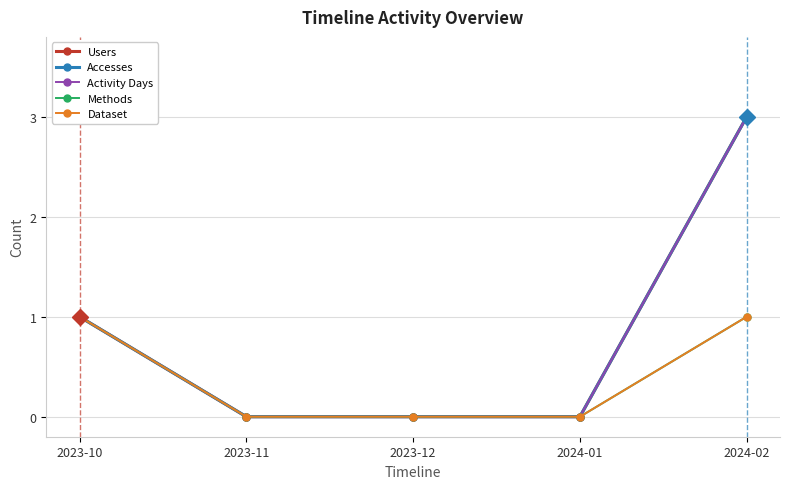

At which category is the sum across all series the highest?

2024-02